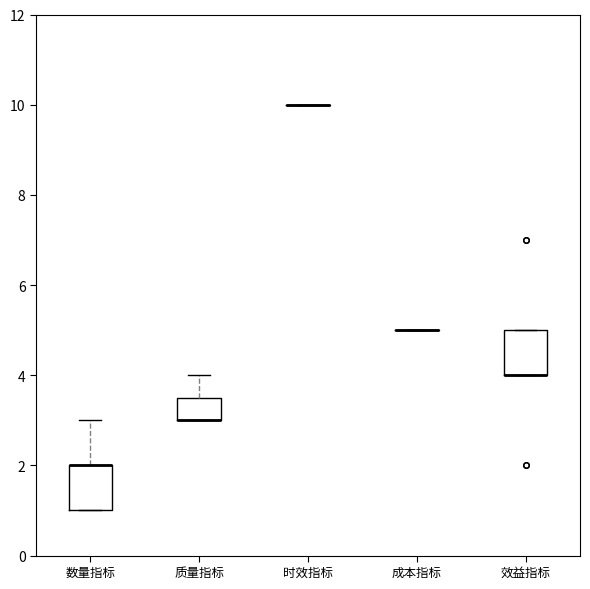

Reading left to right, transcribe this box plot: for each box, give where its median line is, the range the box spans, and where its two whiskers end, as read against the y-axis. The values are not printed on the chart, so give them approximately, as read against the axis.

数量指标: median 2.0 (drawn on the box's upper edge), box 1.0 to 2.0, whiskers 1.0 to 3.0
质量指标: median 3.0 (drawn on the box's lower edge), box 3.0 to 3.6, whiskers 3.0 to 4.0
时效指标: box collapsed to a line at 10.0, whiskers 10.0 to 10.0
成本指标: box collapsed to a line at 5.0, whiskers 5.0 to 5.0
效益指标: median 4.0 (drawn on the box's lower edge), box 4.0 to 5.0, whiskers 4.0 to 5.0